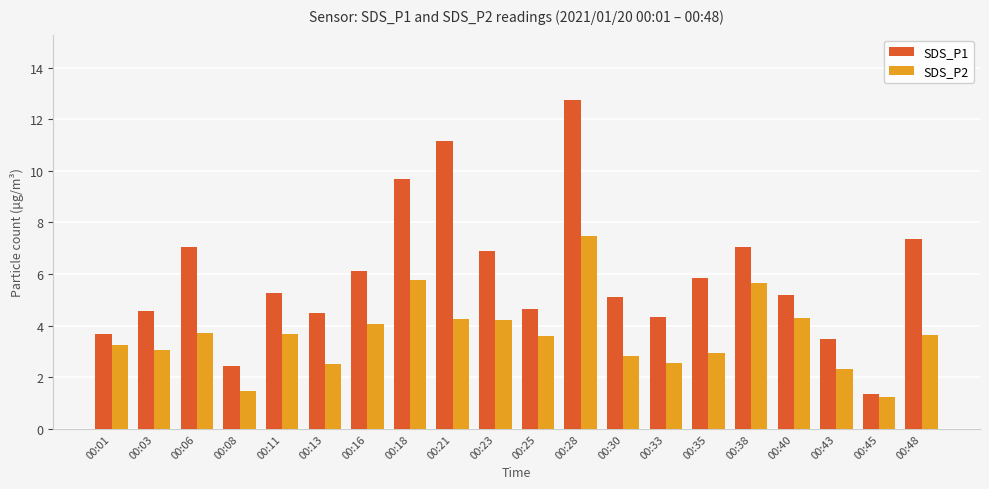

Which label corresponds to the largest value in the chart?

00:28